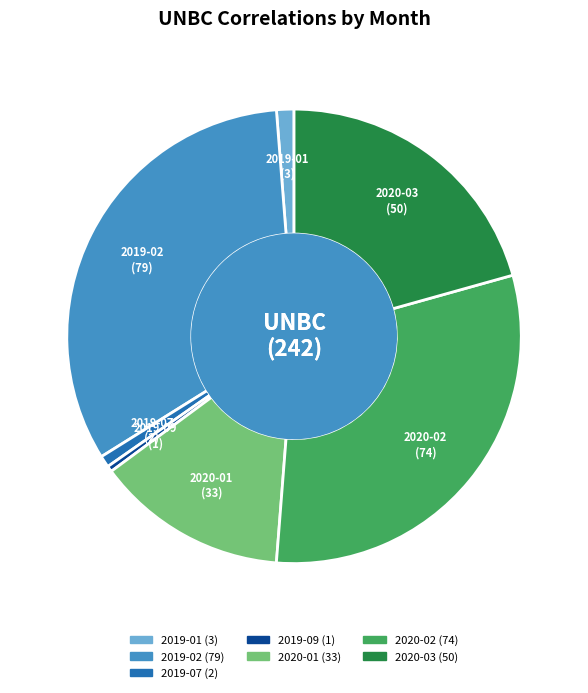

Between 2019-09 and 2019-01, which is larger?

2019-01